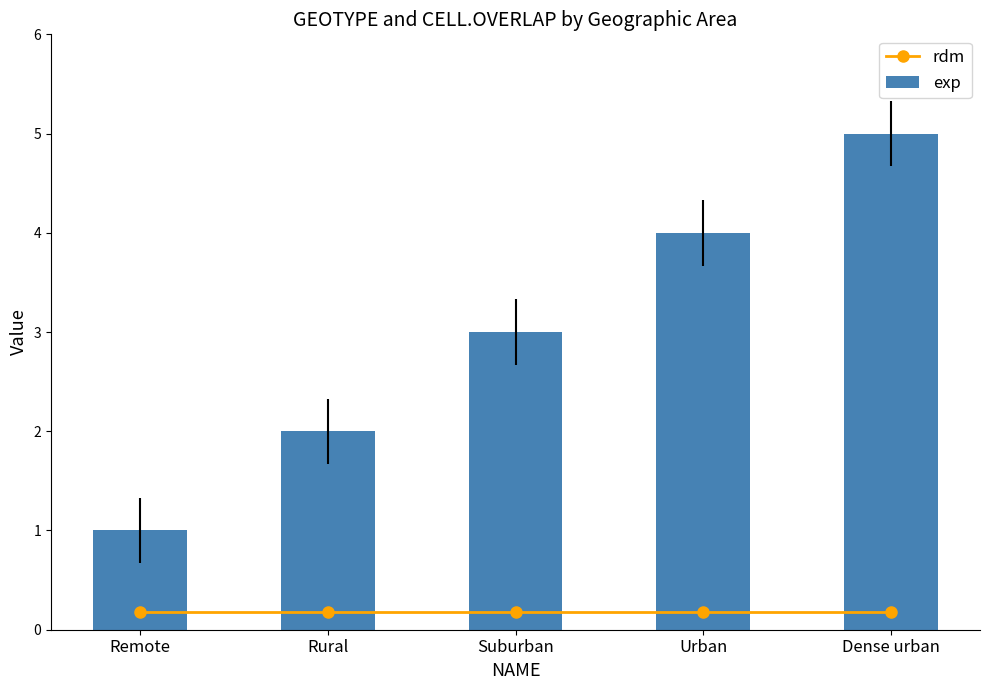

How many distinct data groups are displayed?

2